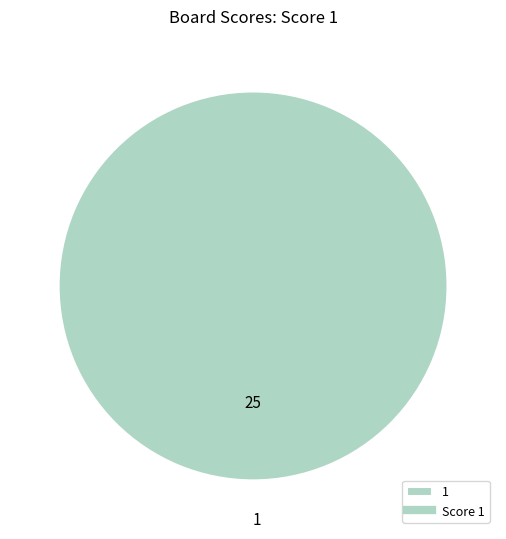

The 1 slice represents 100% of the pie. True or false?

True